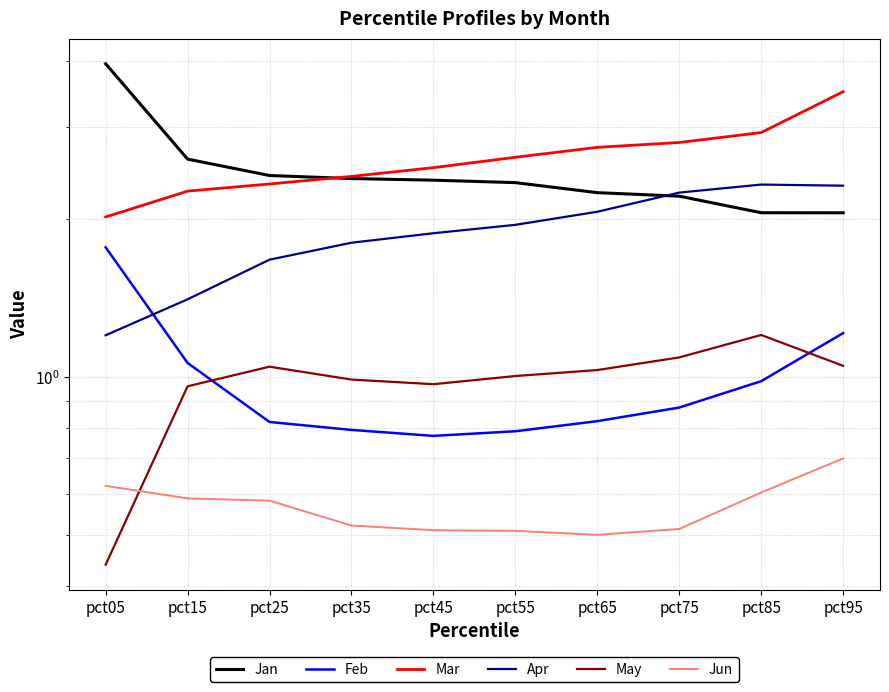

The Jan series shows 2.2 at pct65. True or false?

True